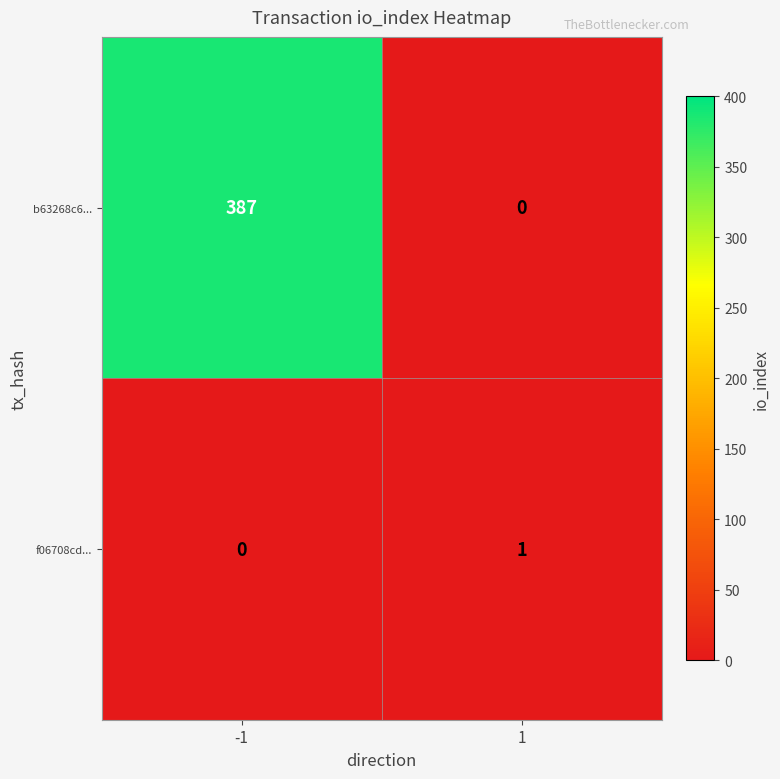

What is the average value of the b63268c6... series?

194